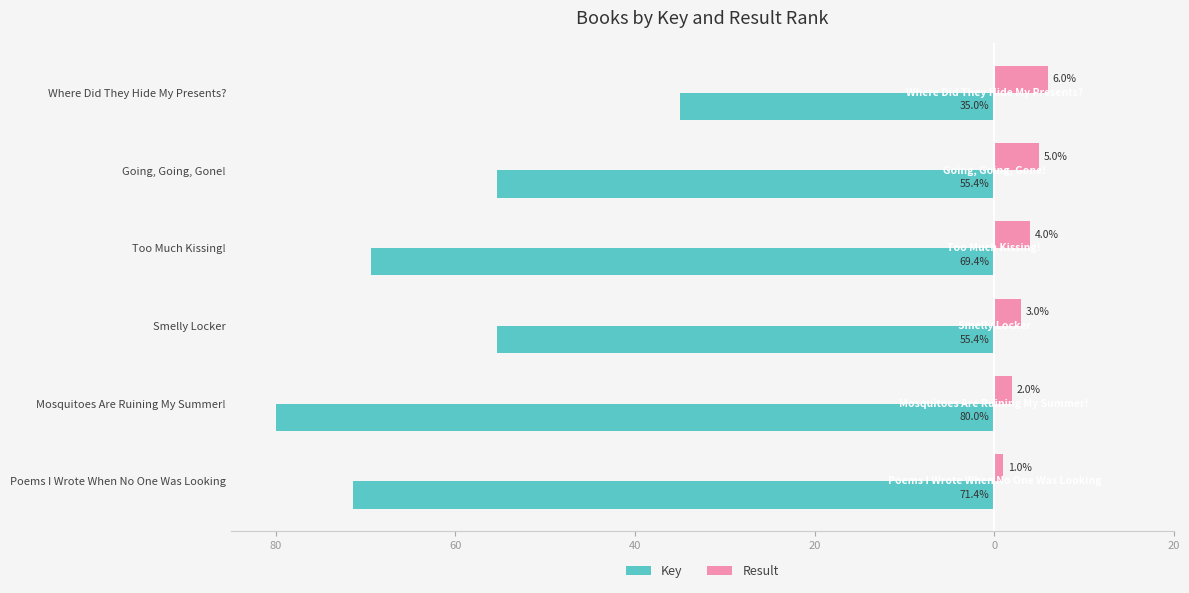

What are all the series names shown in the legend?

Key, Result